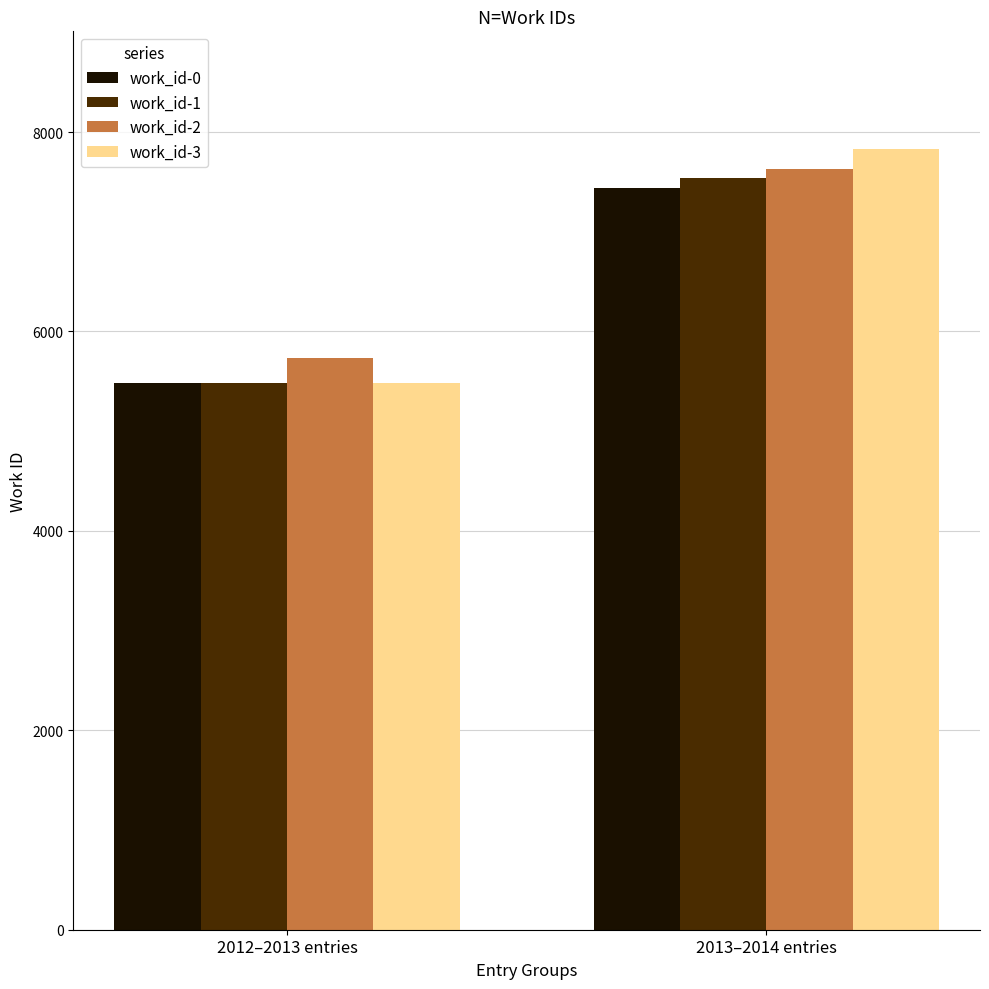

What is the difference between the work_id-1 values at 2012–2013 entries and 2013–2014 entries?

2061